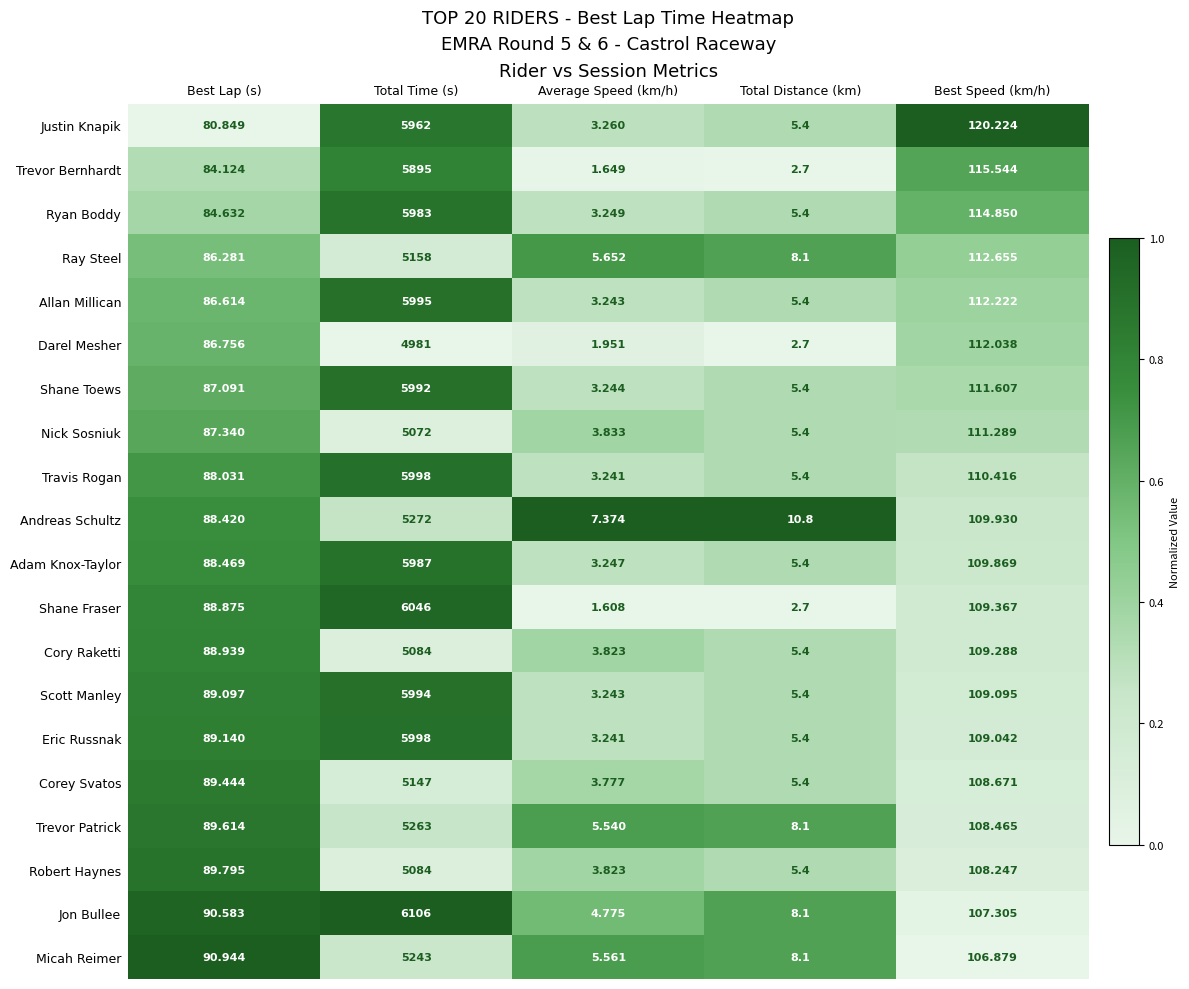

Which category has the lowest value across all series?

Average Speed (km/h)